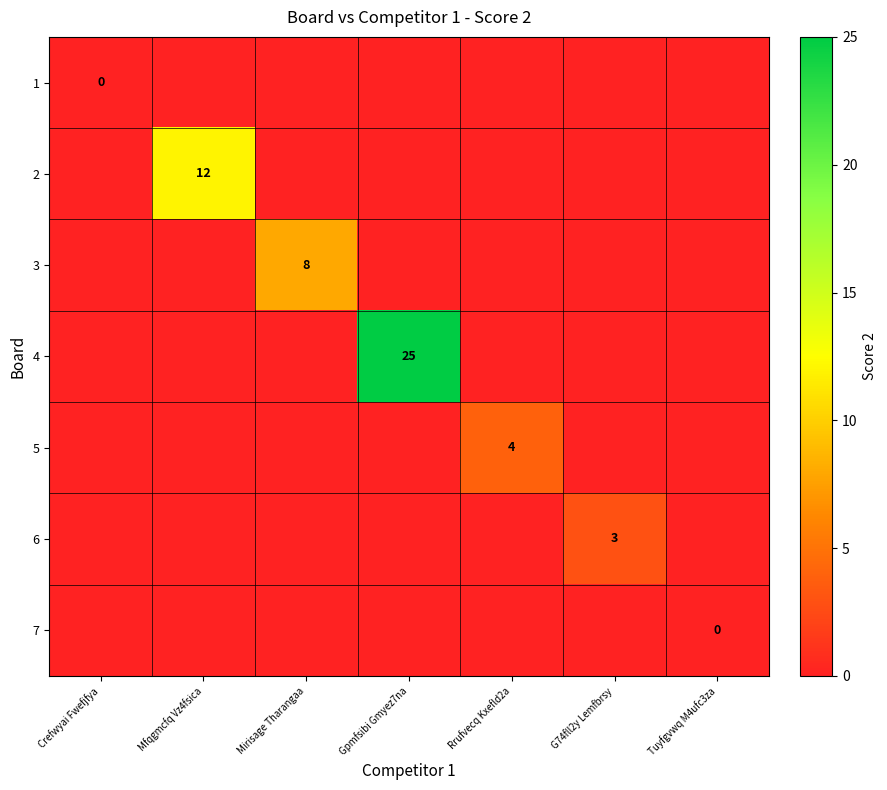

What is the maximum value shown in the chart?

25